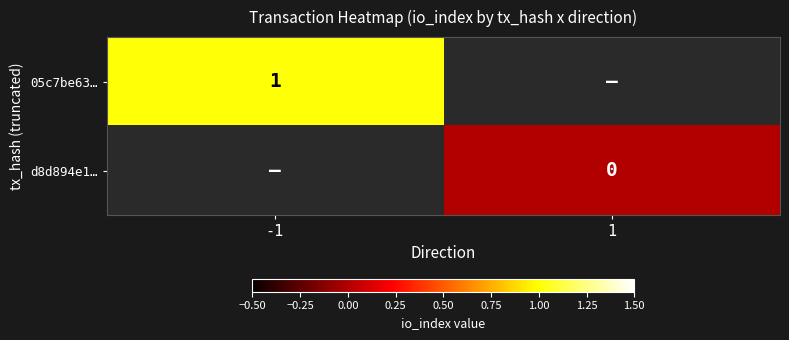

Between 1 and -1, which is larger?

-1